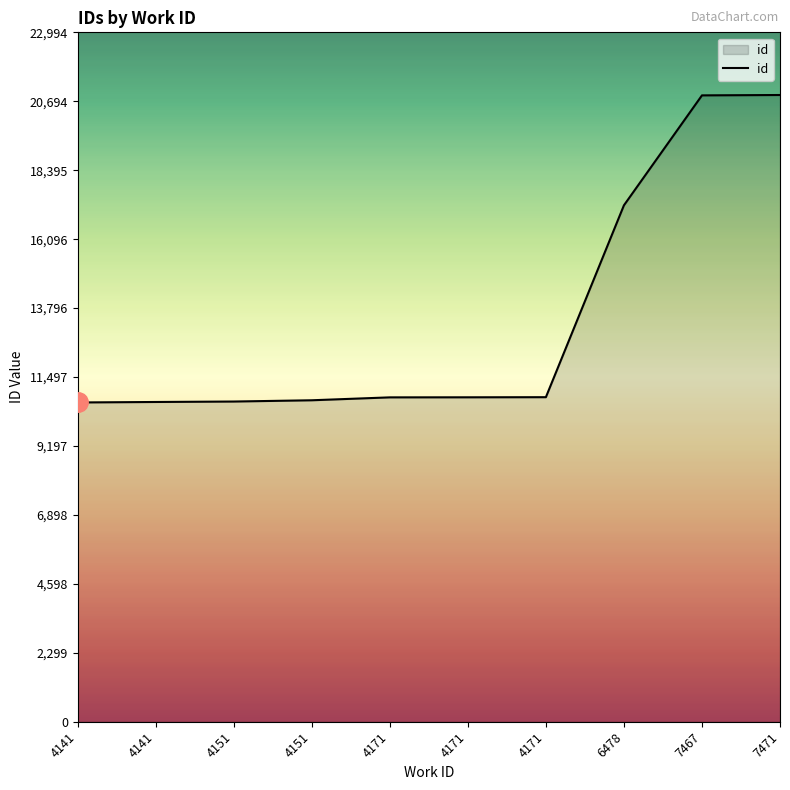

Is this an area chart (filled region under the line)?

Yes